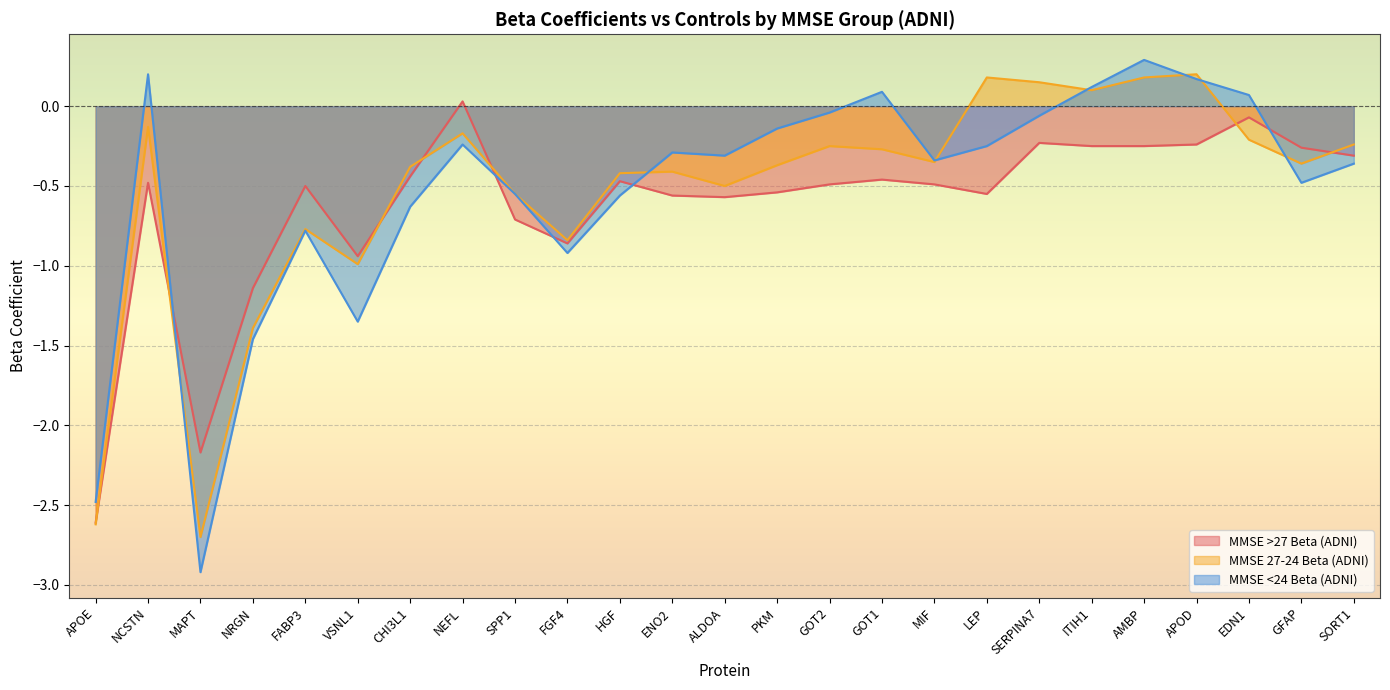

How many data points in MMSE 27-24 Beta (ADNI) are less than 0?

20